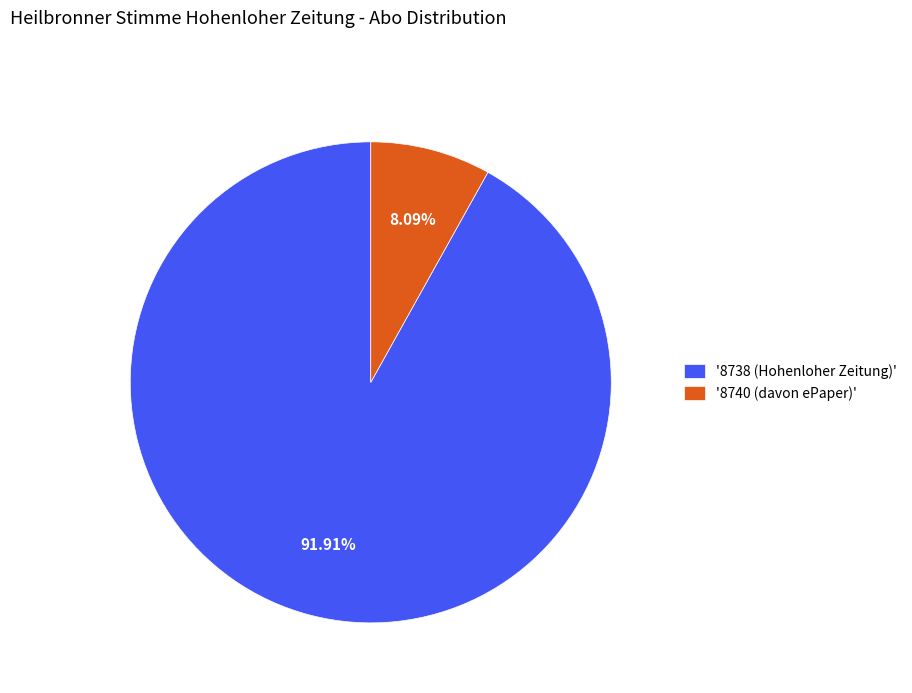

Is the sum of '8738 (Hohenloher Zeitung)' and '8740 (davon ePaper)' greater than half?

Yes